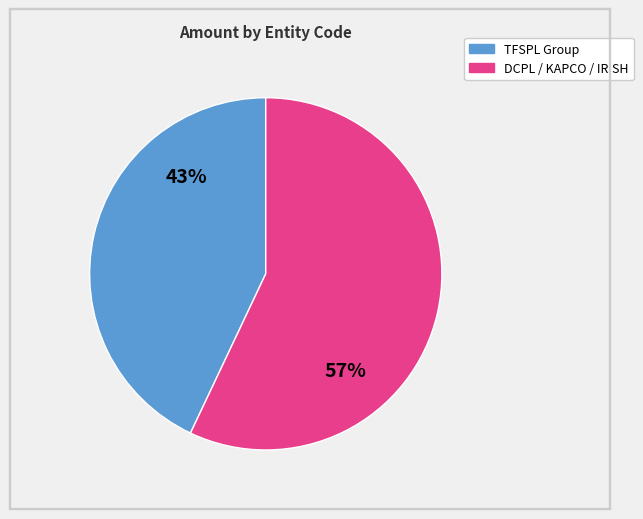

Is there a majority slice in this chart?

Yes